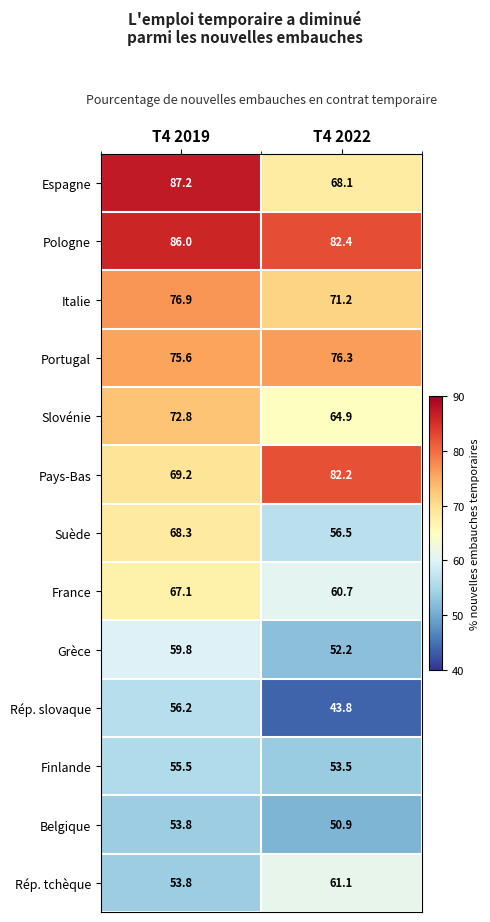

Rank the series by their maximum value, from lowest to highest.

Belgique, Finlande, Rép. slovaque, Grèce, Rép. tchèque, France, Suède, Slovénie, Portugal, Italie, Pays-Bas, Pologne, Espagne